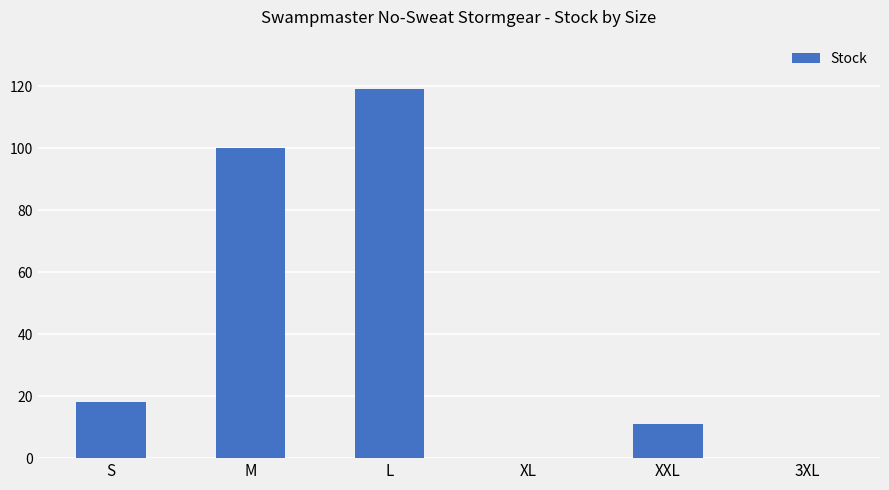

What is the greatest value displayed?

119